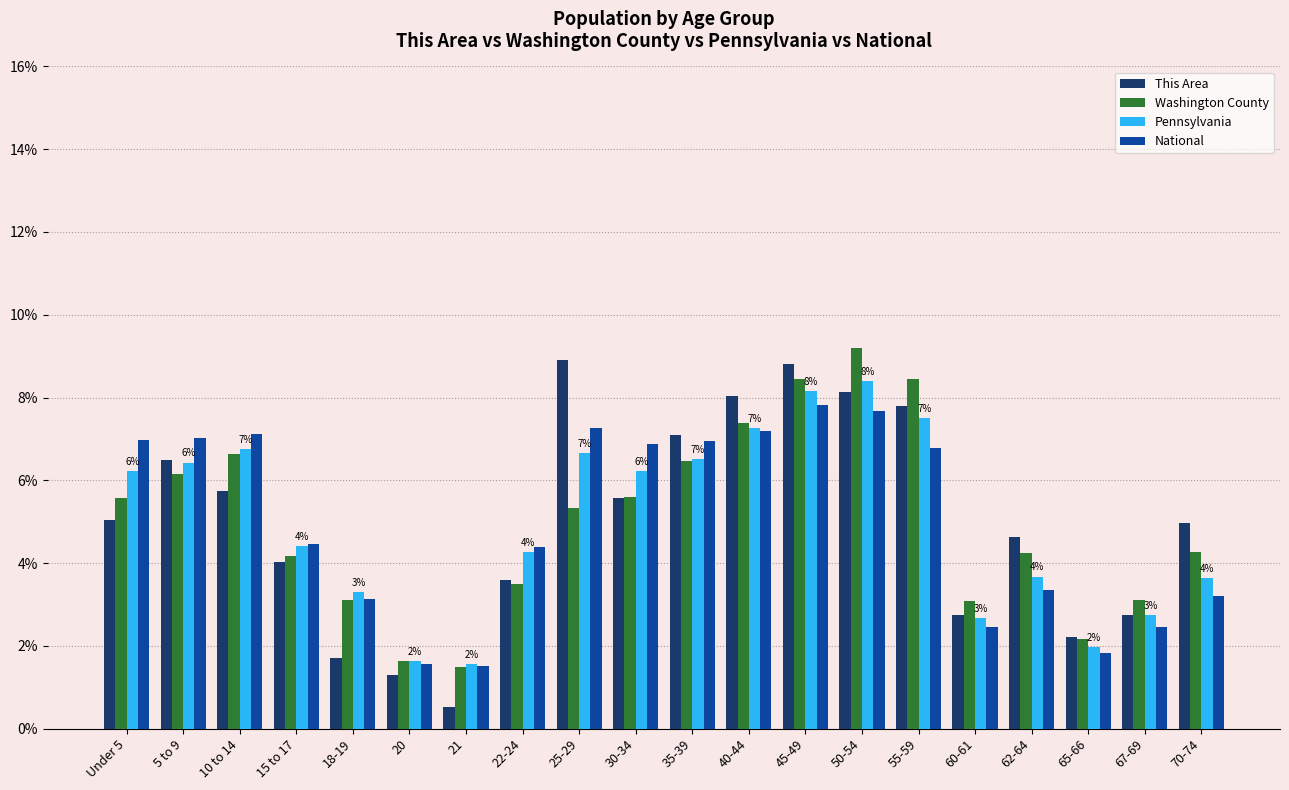

Read the Washington County value at 45-49.

8.5